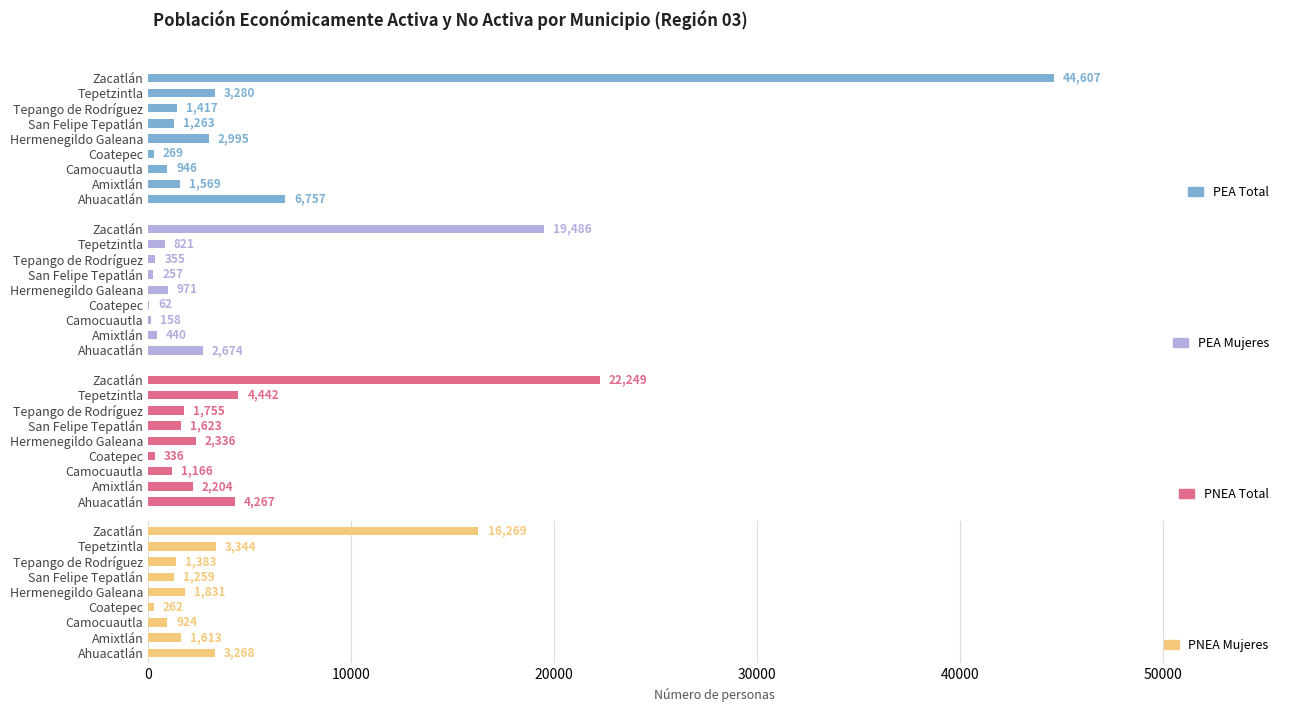

What is the average value of the PNEA Total series?

4486